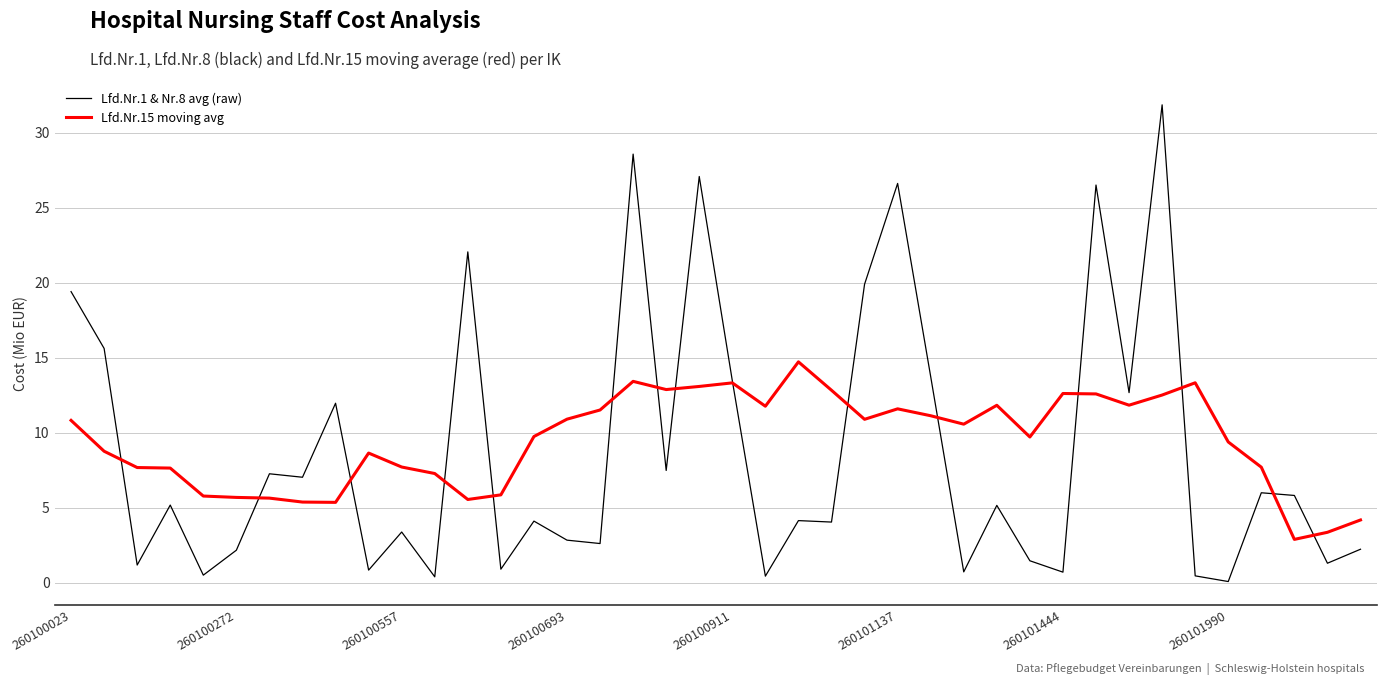

What is the maximum value for Lfd.Nr.1 & Nr.8 avg (raw)?

31.9